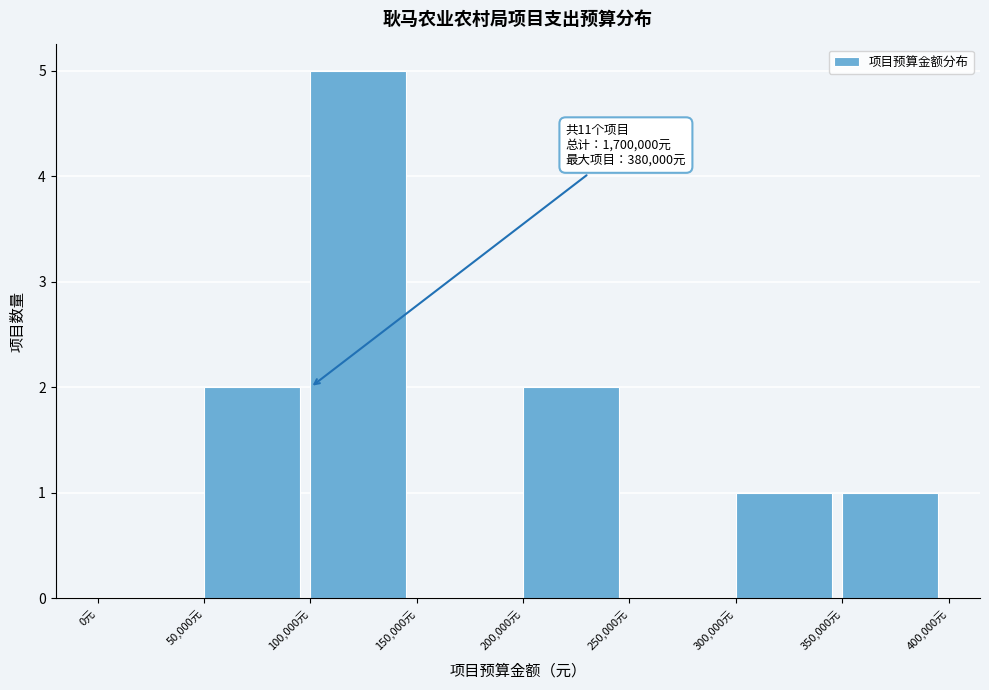

Which range on the x-axis has the tallest bar?

100000 to 150000